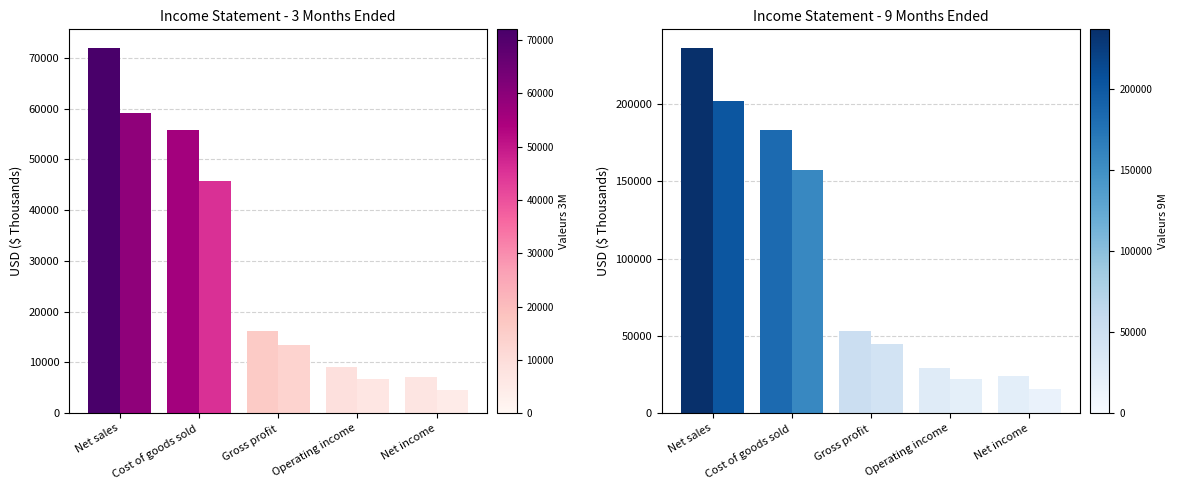

At Net sales, list the series in order from smallest to largest.

Sep. 30, 2017, Sep. 30, 2018